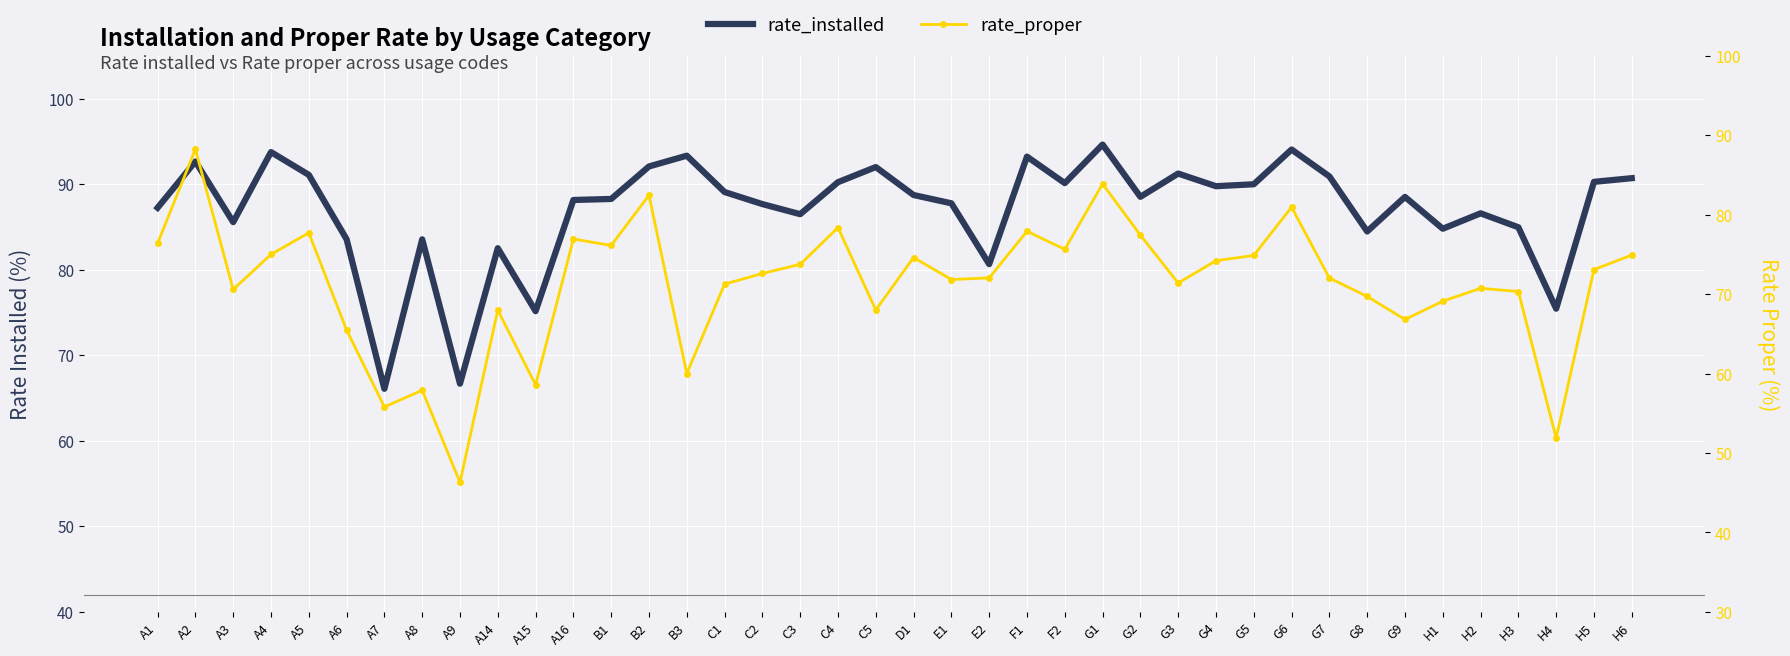

Is this an area chart (filled region under the line)?

No